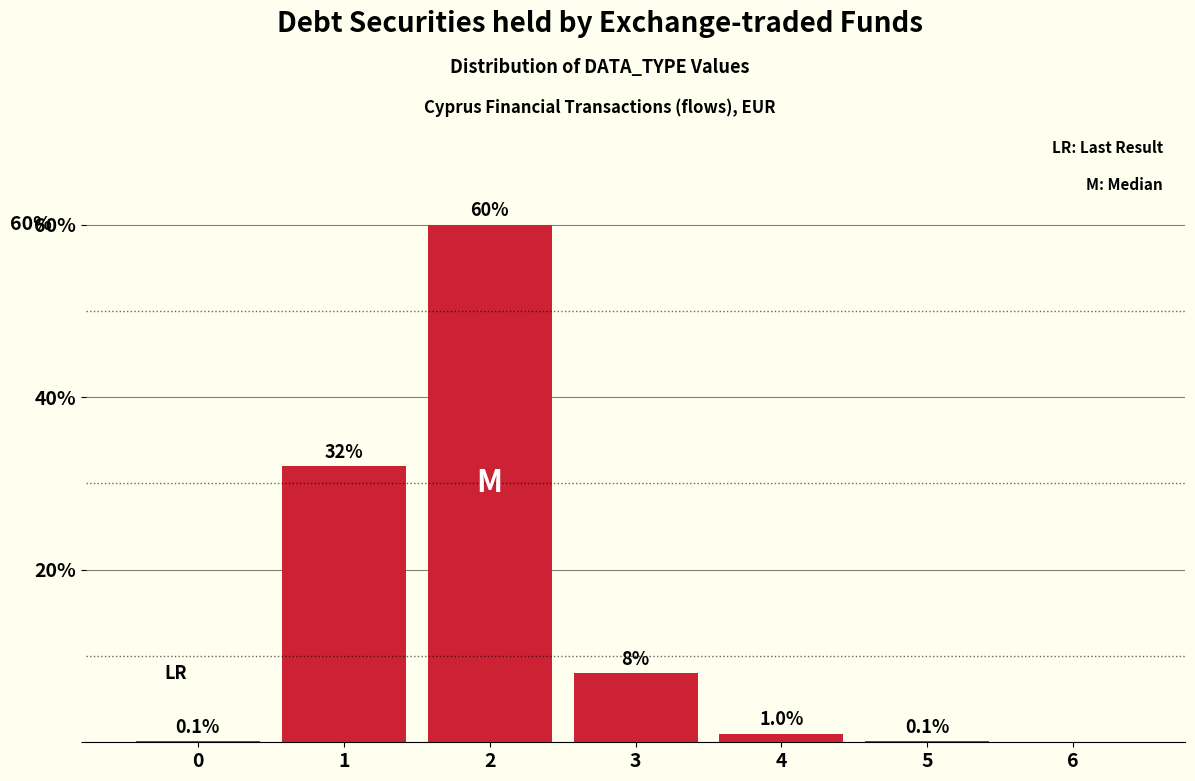

Reading right to left, list all the values displayed in this chart.

6=0.0	5=0.1	4=1.0	3=8.0	2=60.0	1=32.0	0=0.1